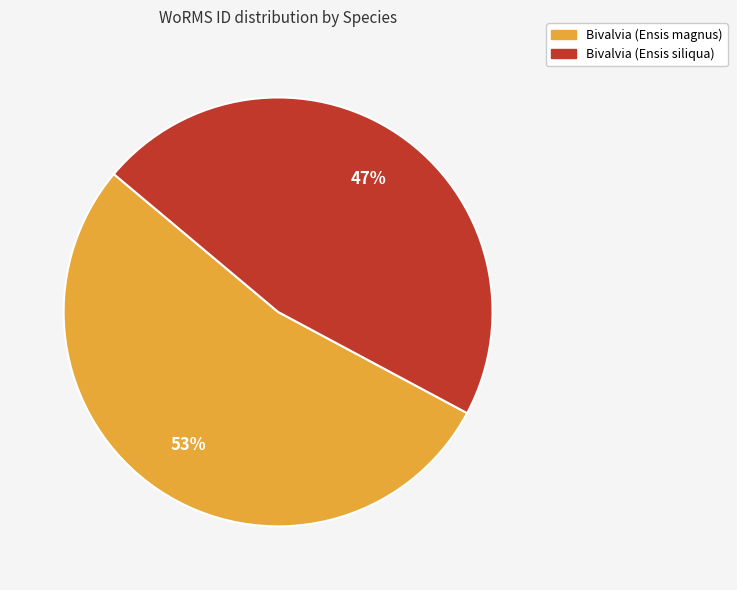

What is the ratio of the value at Bivalvia (Ensis magnus) to the value at Bivalvia (Ensis siliqua)?

1.1